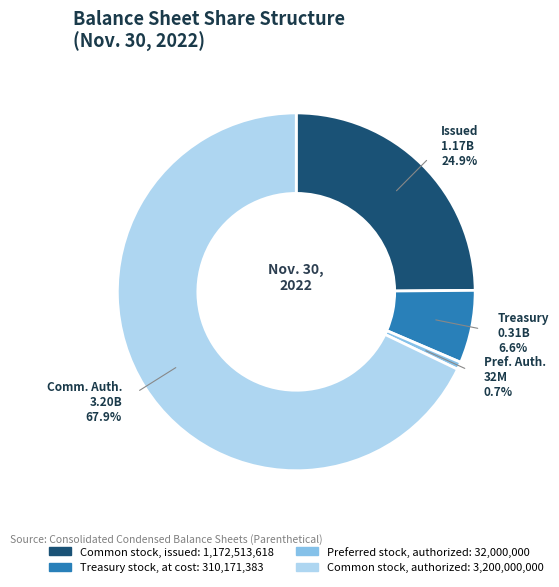

What percentage is the Preferred stock, authorized slice, to the nearest percent?

1%